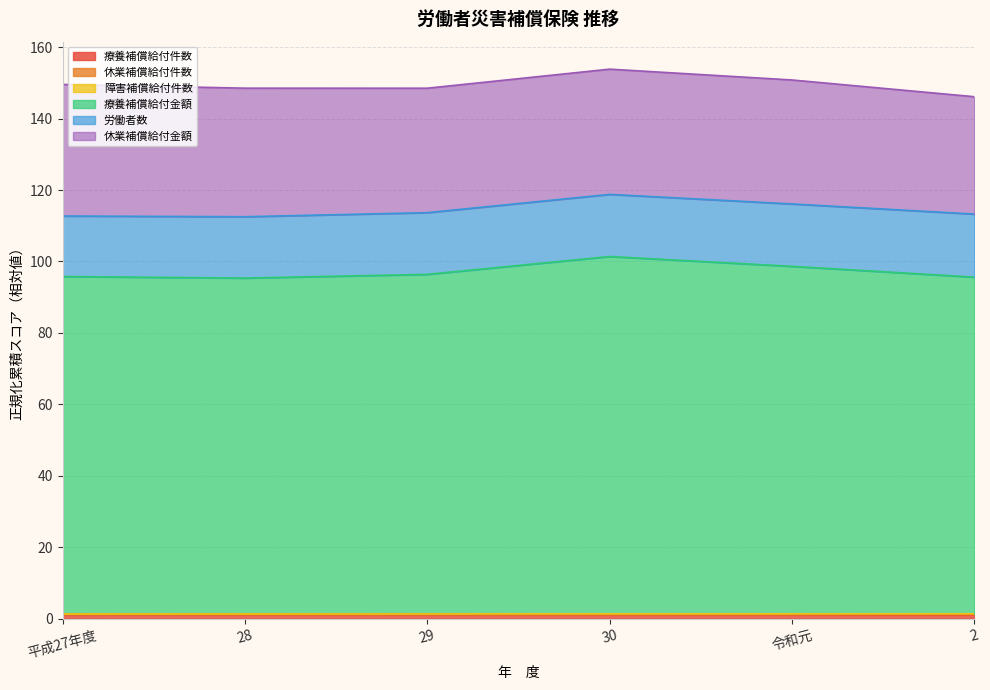

True or false: 療養補償給付件数 and 労働者数 intersect in this chart.

False